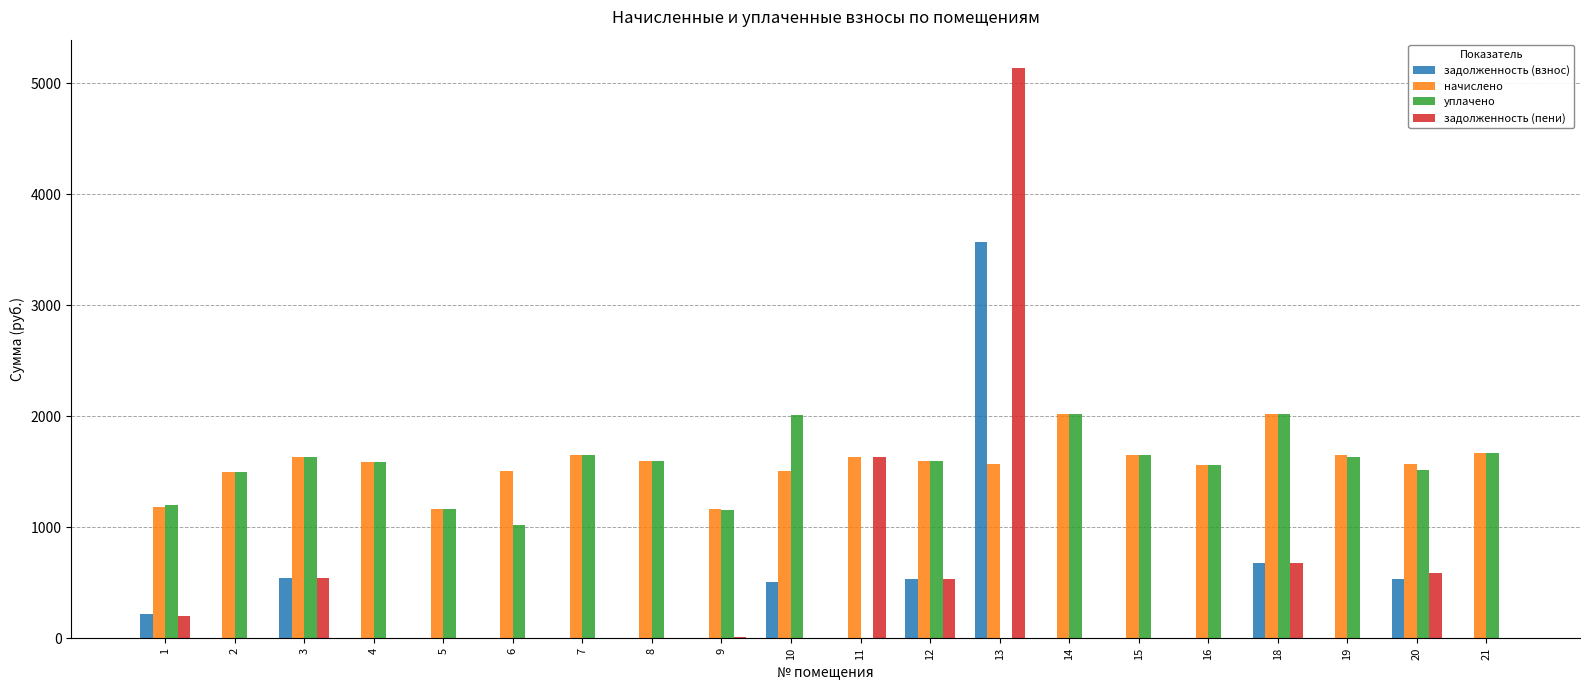

What is the greatest value displayed?

5137.5